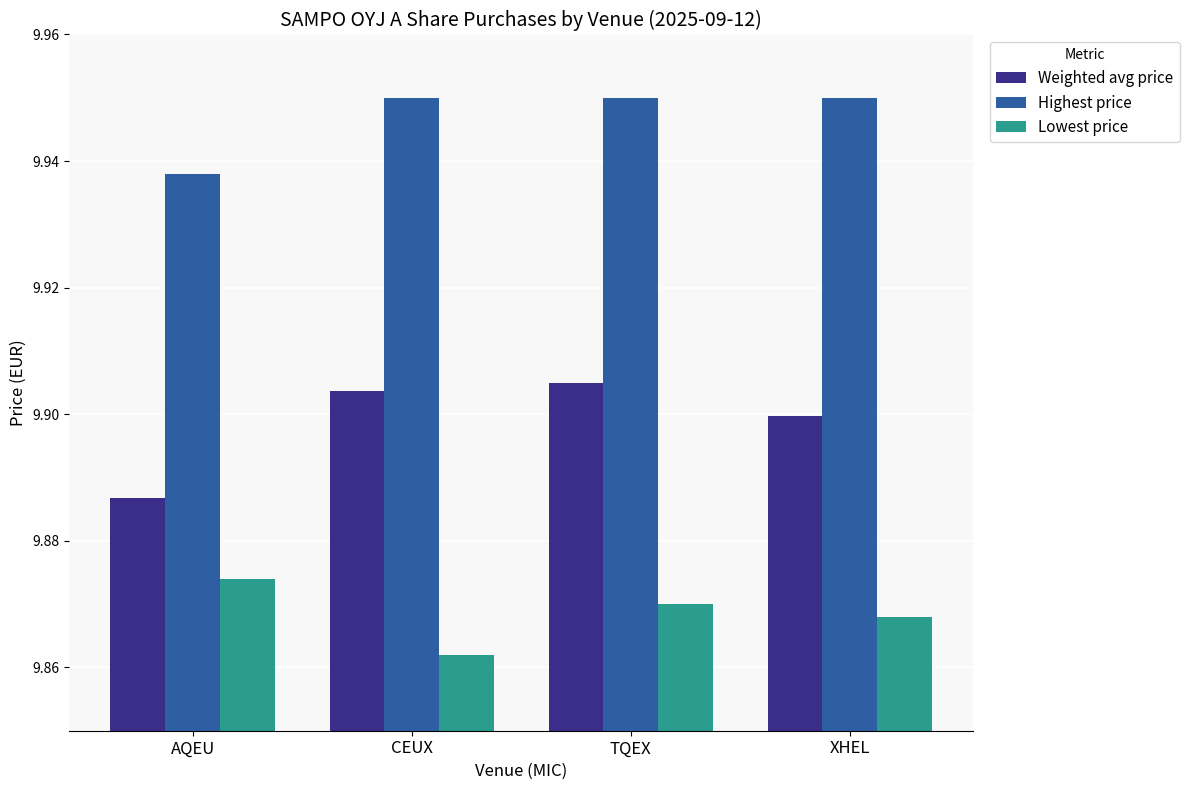

Is the value of Weighted avg price at CEUX greater than the value of Lowest price at XHEL?

Yes